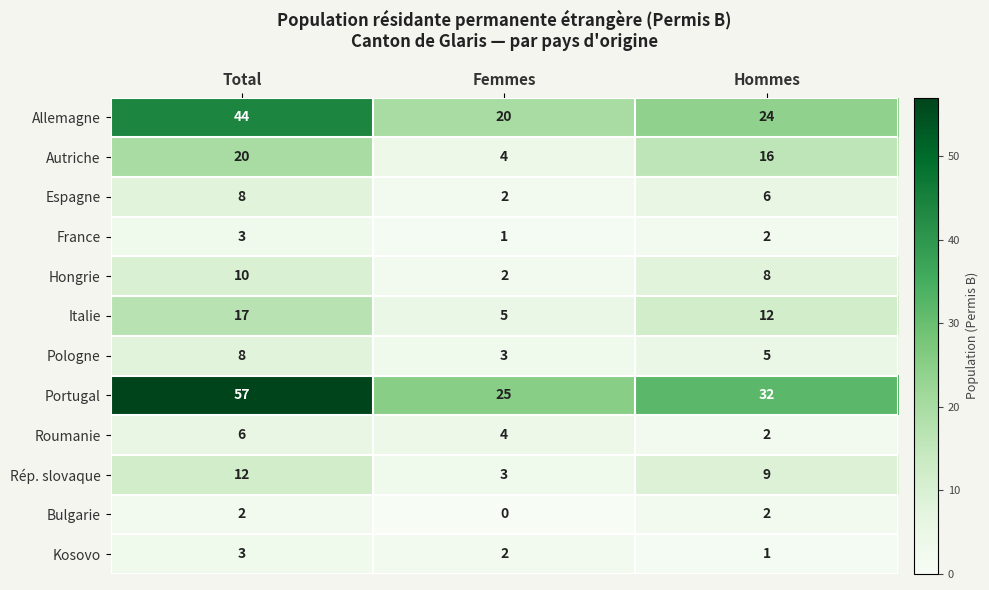

What is the sum of all Portugal values?

114